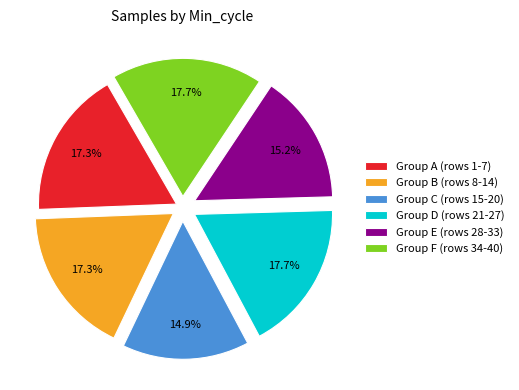

What is the total percentage of Group A (rows 1-7) and Group D (rows 21-27)?

35.0%